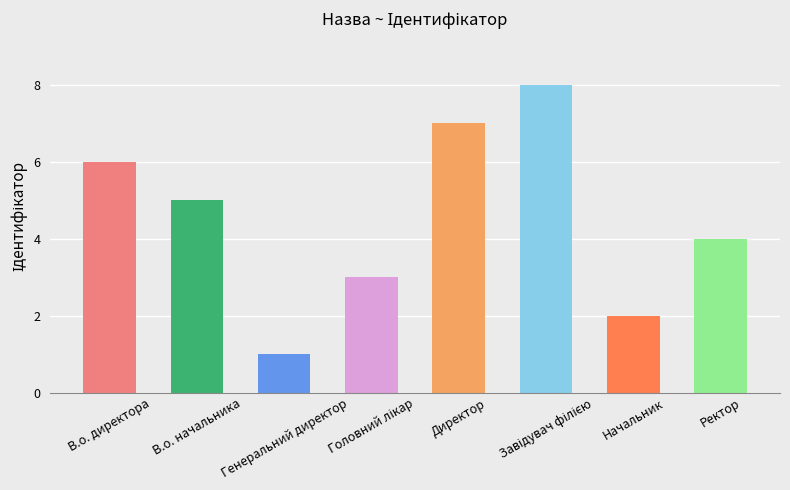

What is the difference between the maximum and minimum values?

7